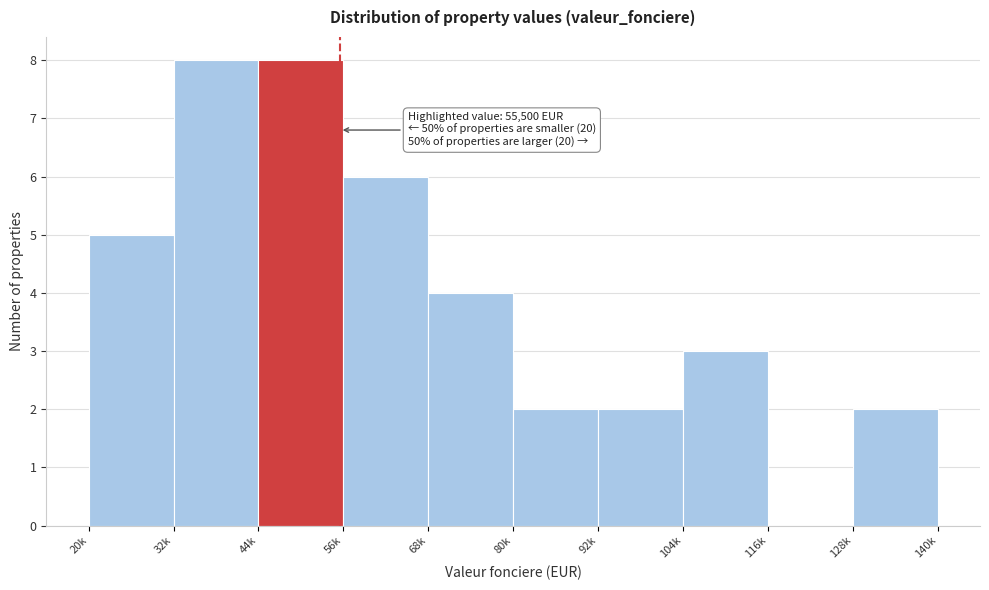

Reading right to left, list all the values displayed in this chart.

140k=2	116k=0	104k=3	92k=2	80k=2	68k=4	56k=6	44k=8	32k=8	20k=5